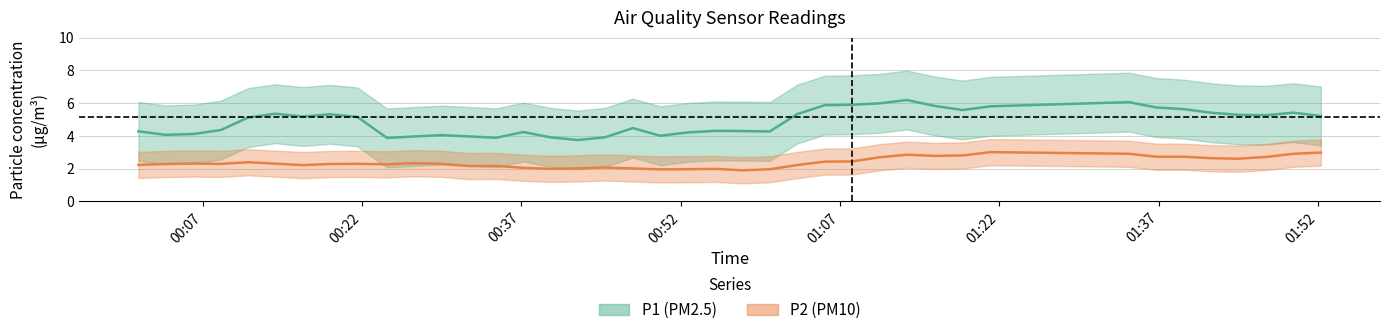

How many interior local valleys does the P1 series have?

12